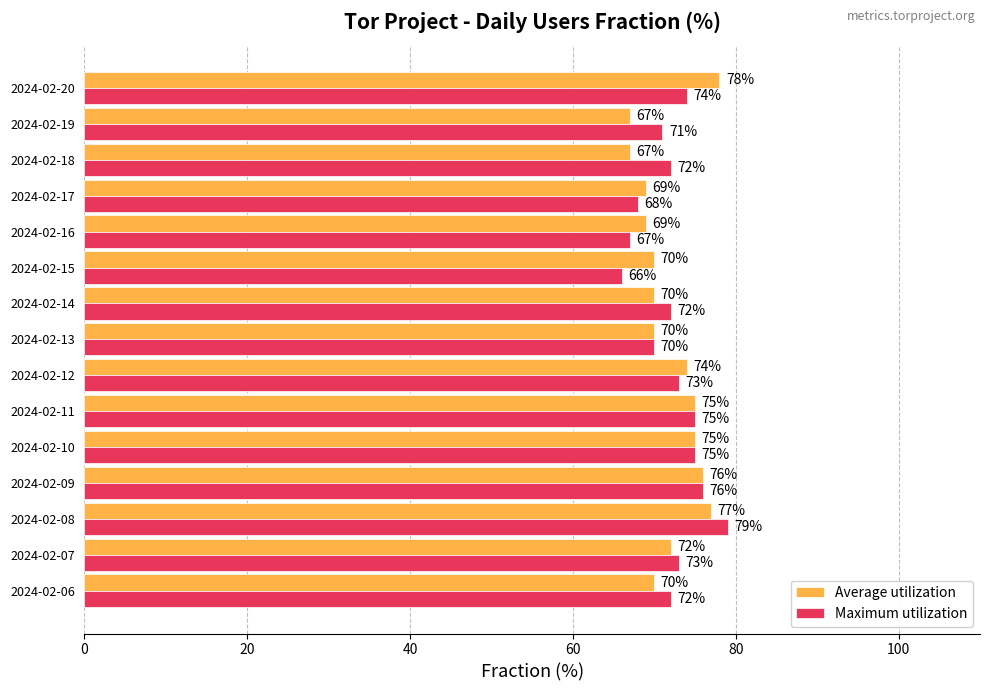

Which series has the widest spread of values?

Maximum utilization